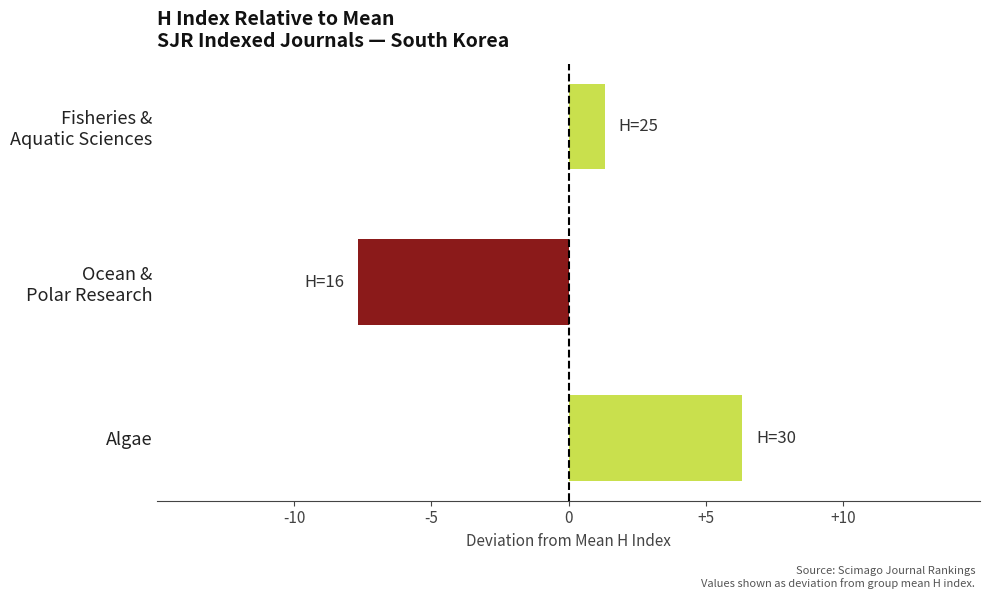

What is the difference between the maximum and minimum values?

14.0